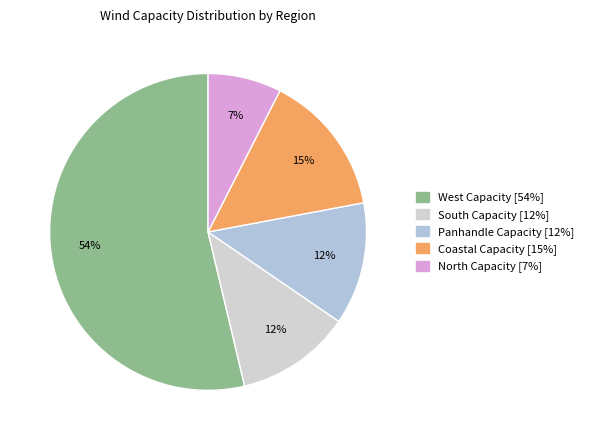

How many segments does this pie chart have?

5